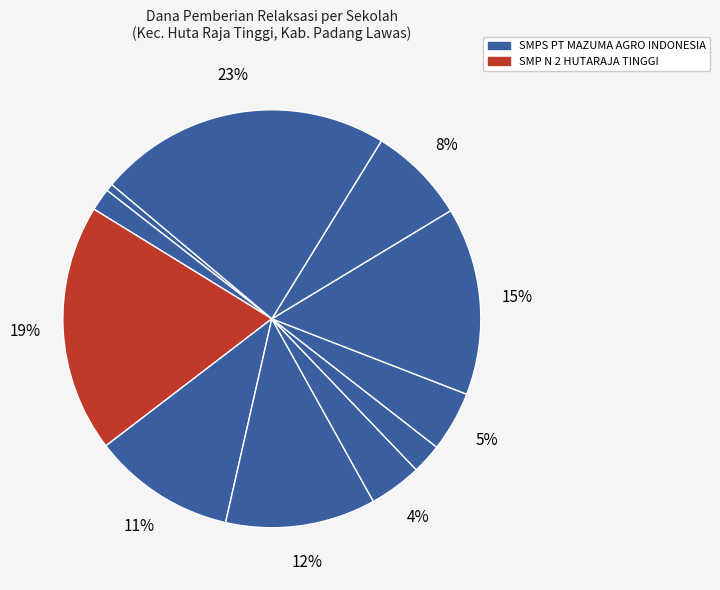

How many segments does this pie chart have?

11